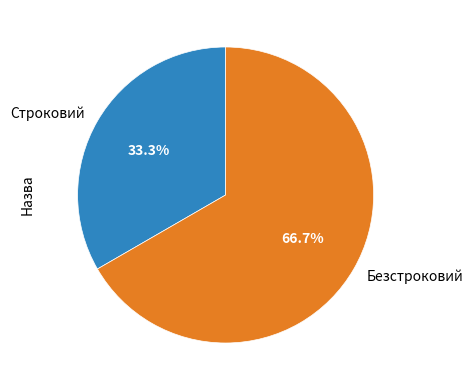

Does any single category account for the majority?

Yes